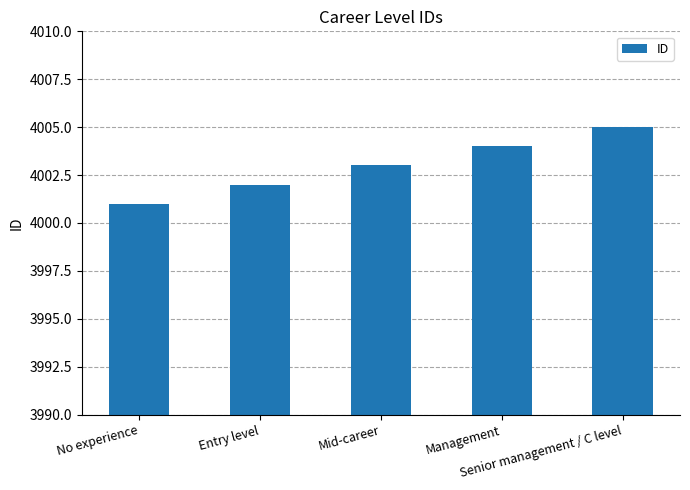

What is the sum of all values?

20015